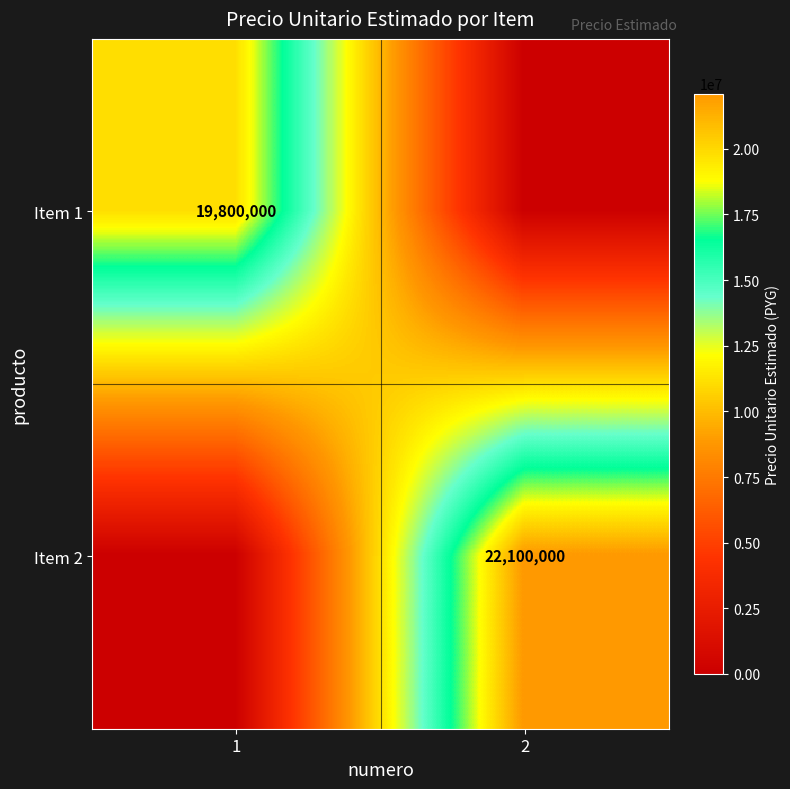

Is it true that Item 2 equals 36512952 at 2?

False